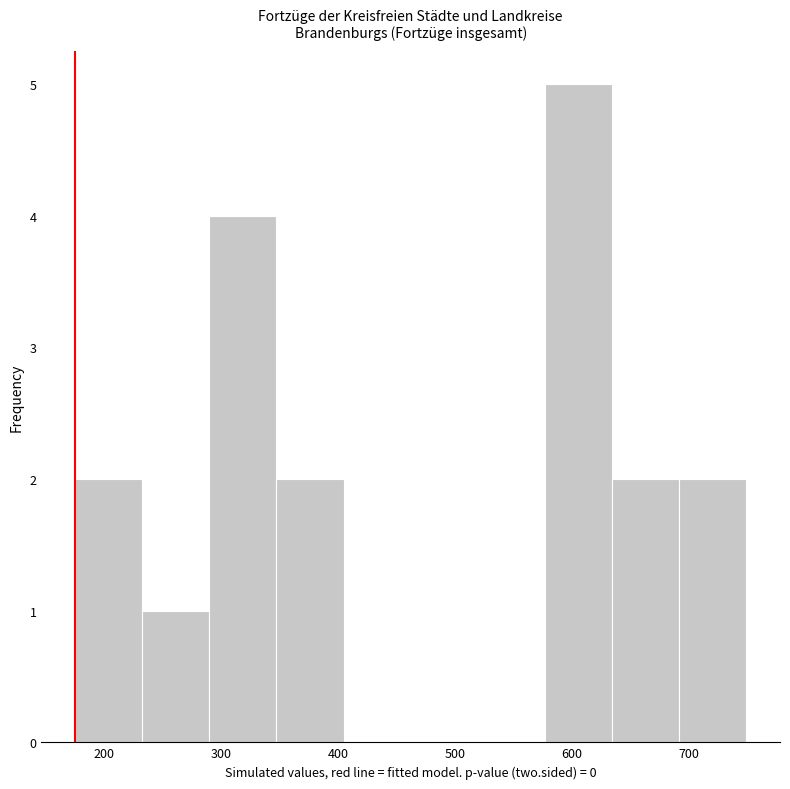

Reading left to right, list every bar in this chart as the range it spans on the x-axis followed by its height. Neither the bar edges nor the heights are printed on the chart, so give them approximately, as read against the axes.

180 to 230: 2
230 to 290: 1
290 to 350: 4
350 to 400: 2
400 to 460: 0
460 to 520: 0
520 to 580: 0
580 to 630: 5
630 to 690: 2
690 to 750: 2